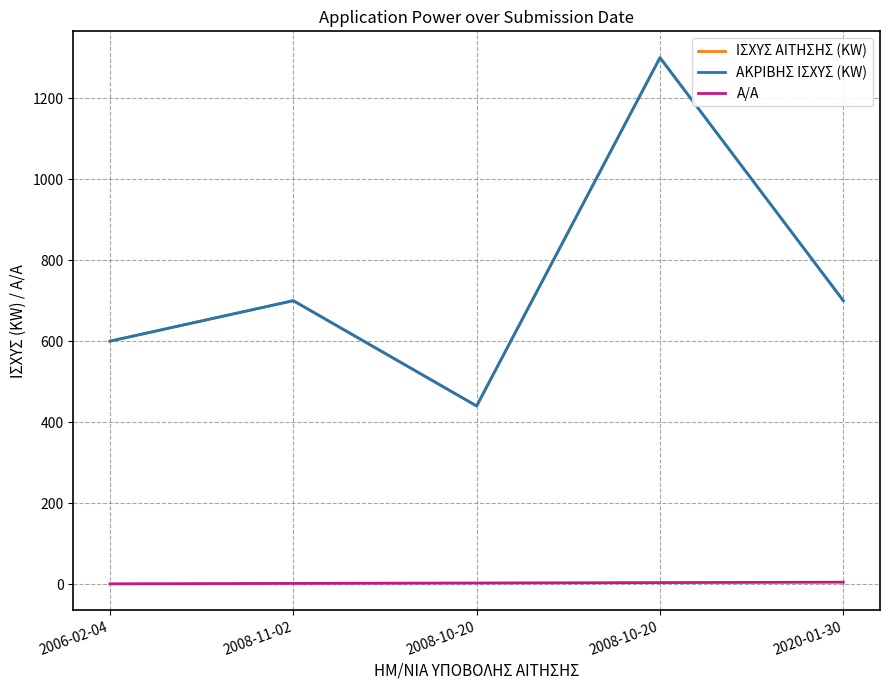

Does the chart have visible grid lines?

Yes